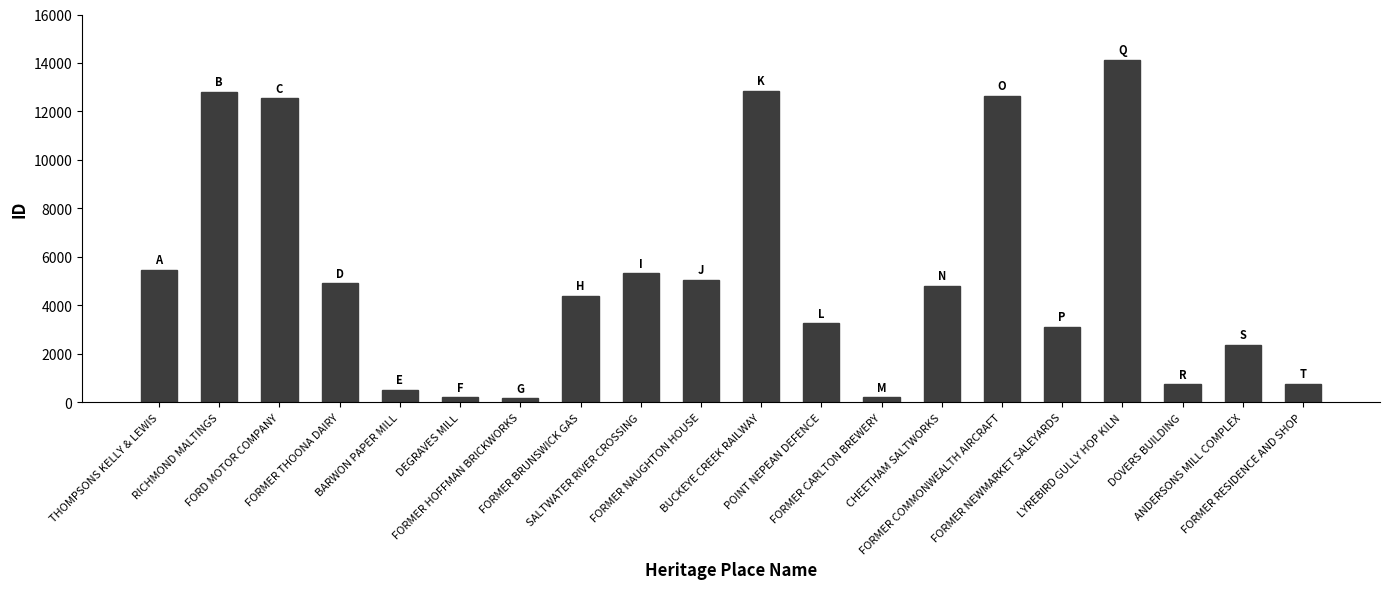

Count the number of categories in the chart.

20